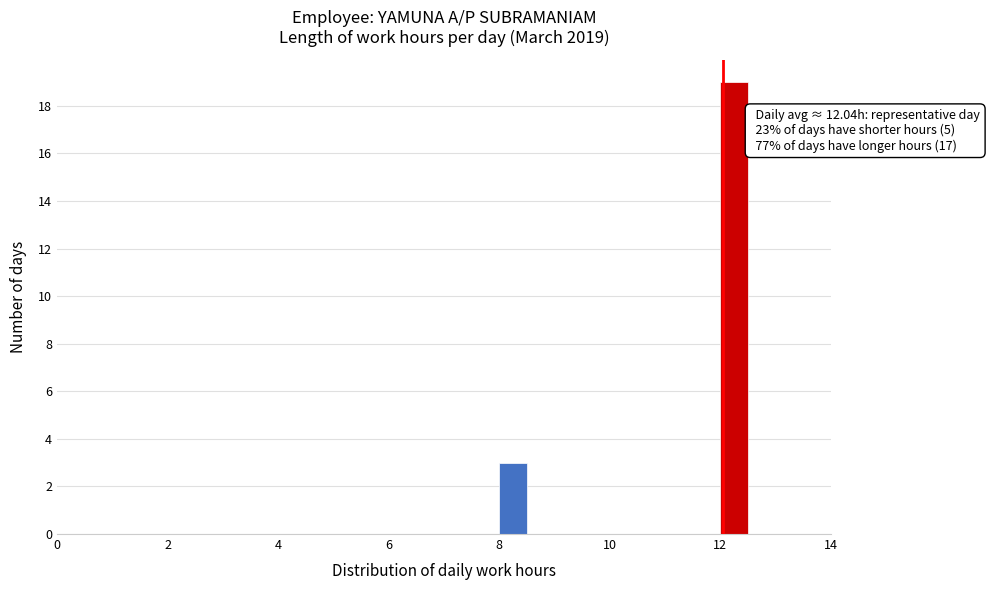

Read against the x-axis, roughly where is the centre of the tallest bar?

12.2